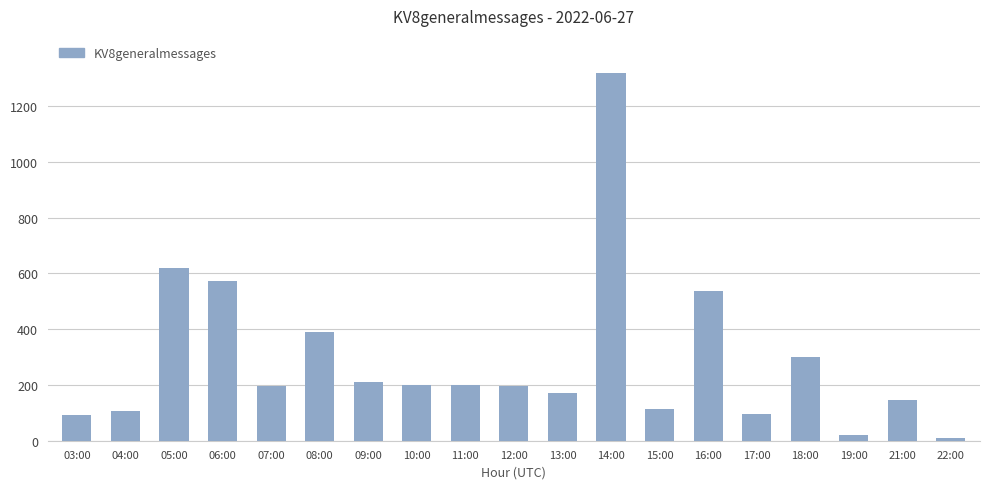

Which has a higher value, 17:00 or 18:00?

18:00